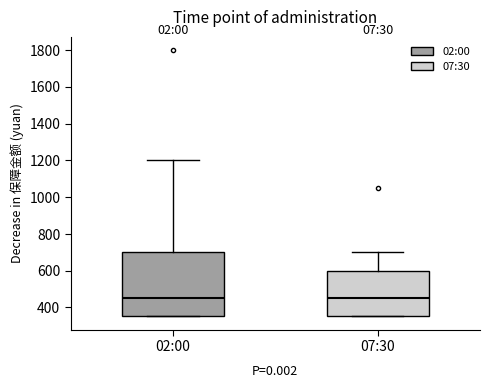

Which box is the tallest, from its lower edge to its upper edge?

02:00